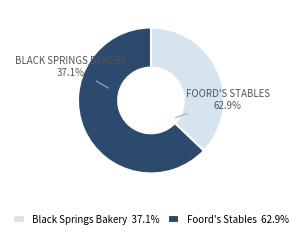

Which has a higher value, Black Springs Bakery or Foord's Stables?

Foord's Stables